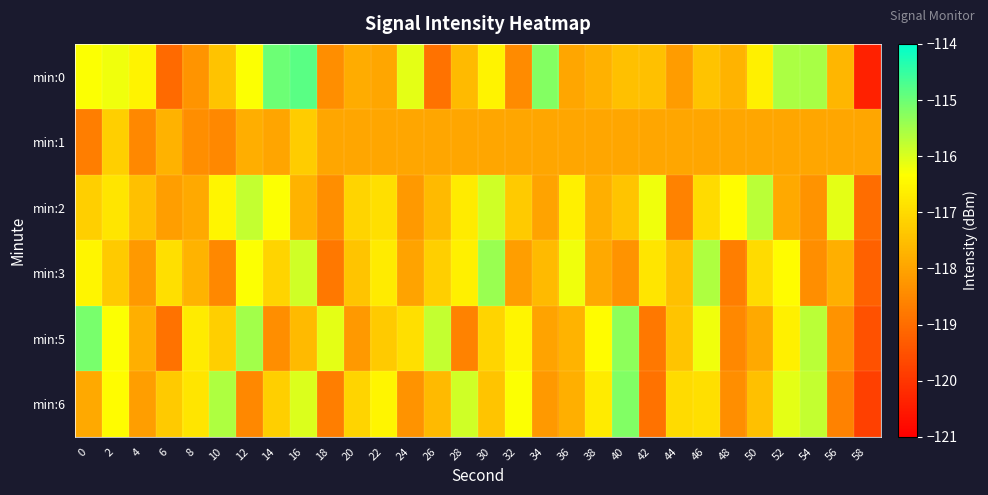

Between 16 and 8, which is larger?

16